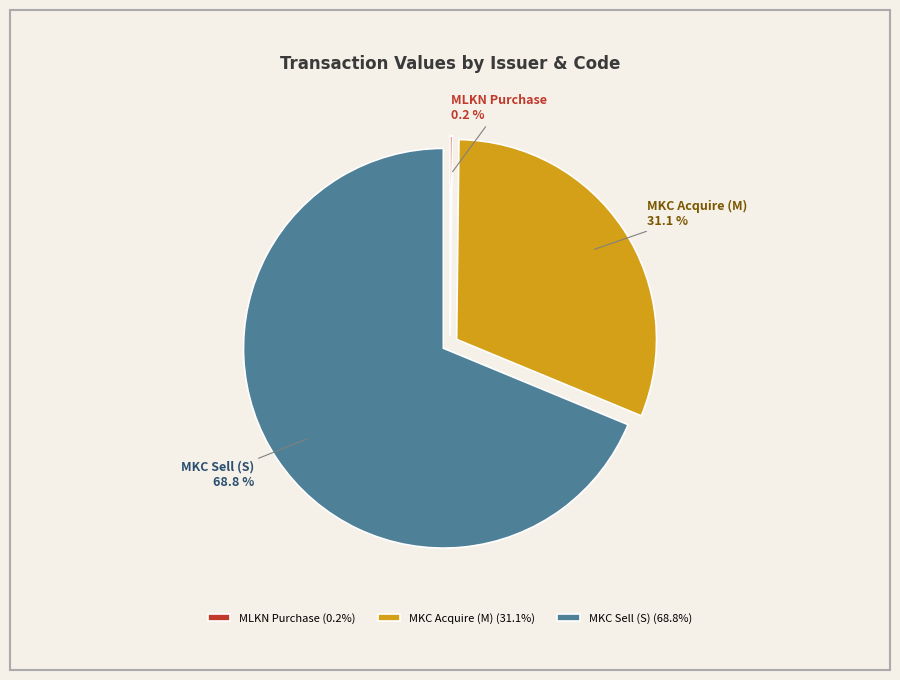

How much of the chart is everything except MKC Acquire (M)?

68.9%